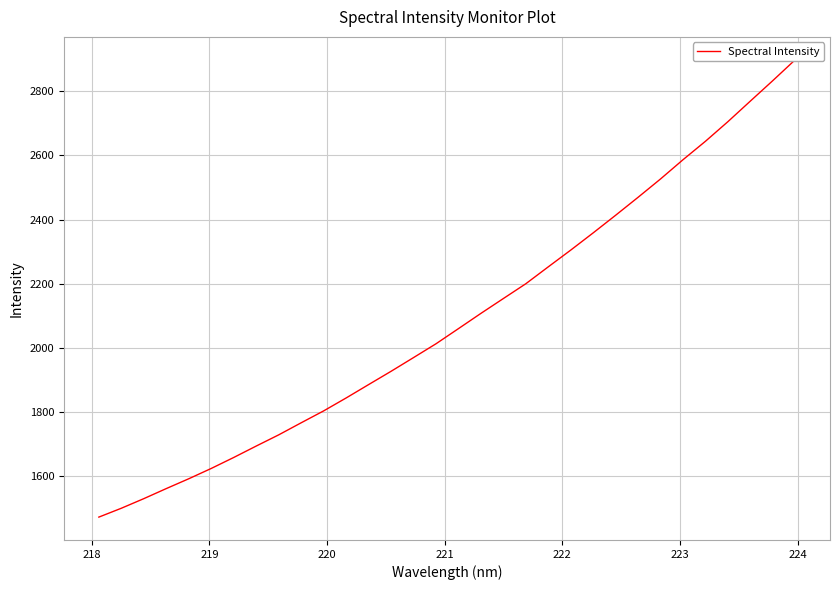

Count the number of categories in the chart.

32